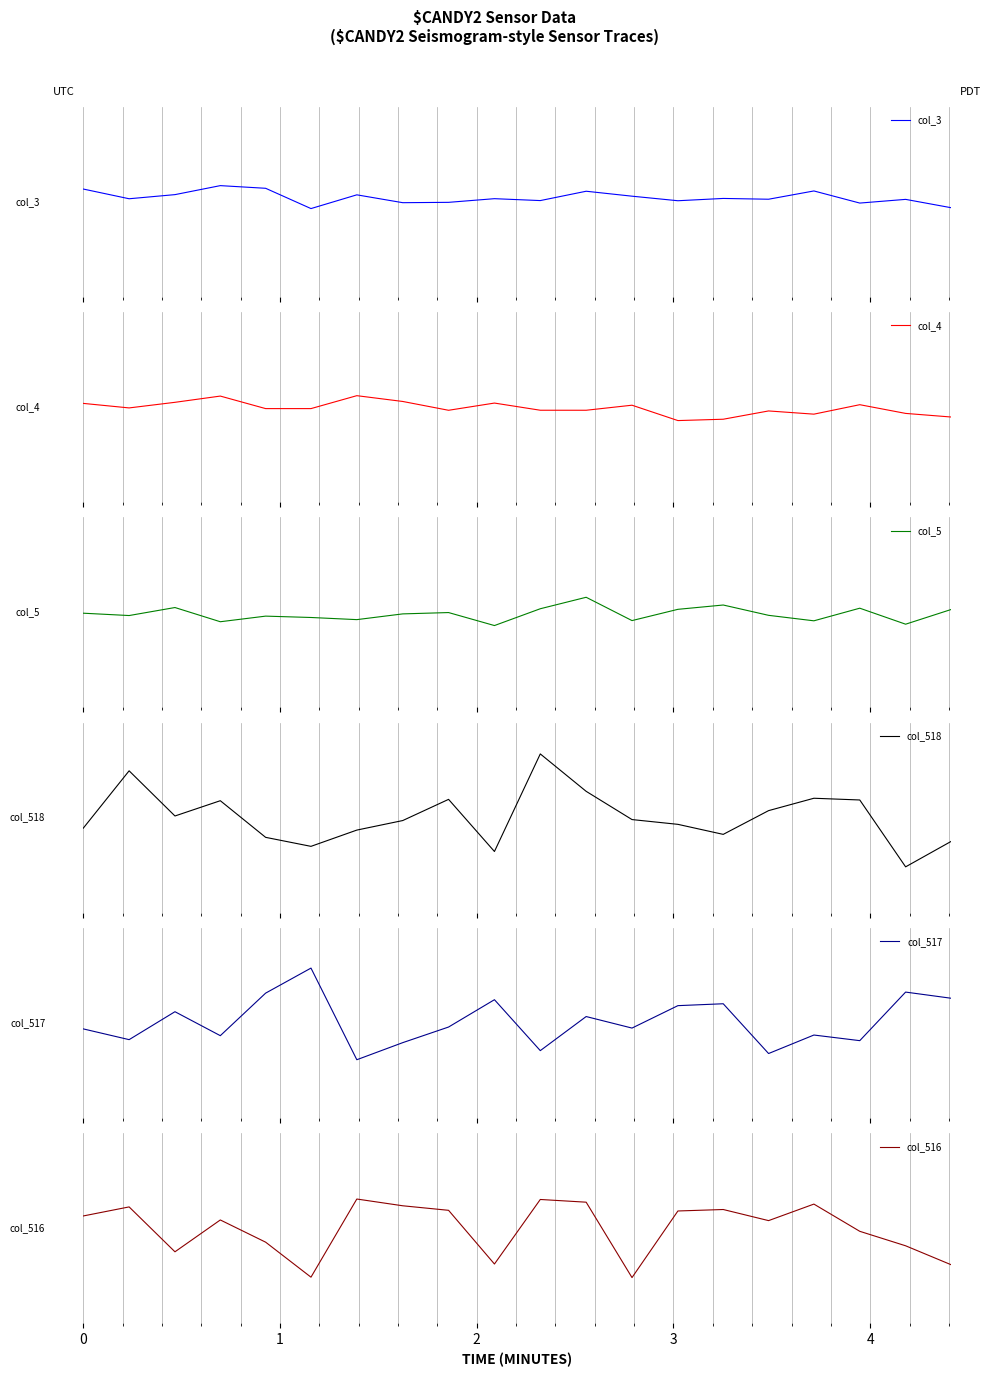

How many distinct data groups are displayed?

6